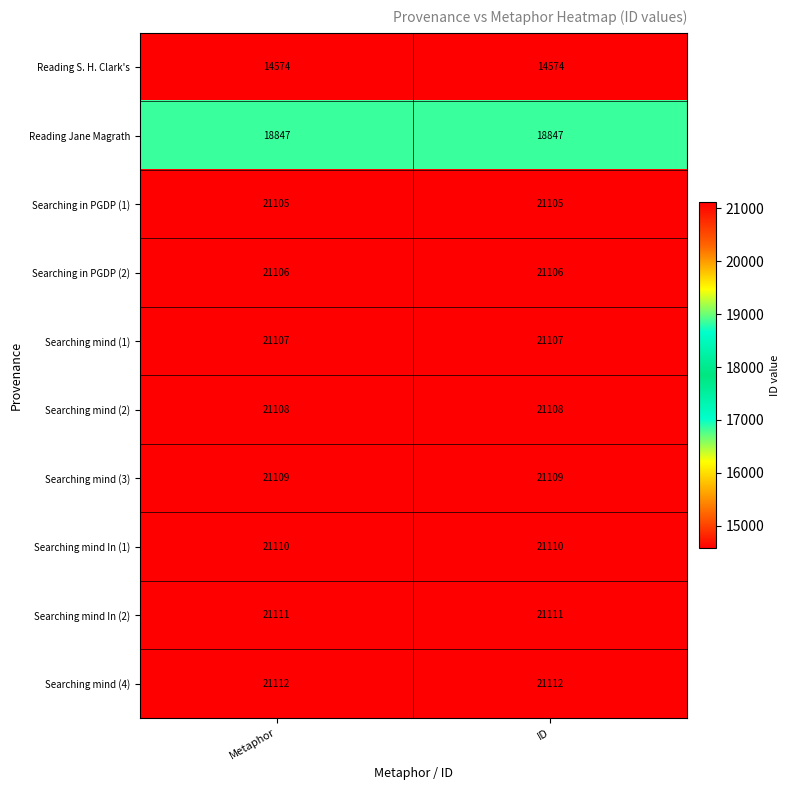

What is the sum of all Searching mind In (1) values?

42220